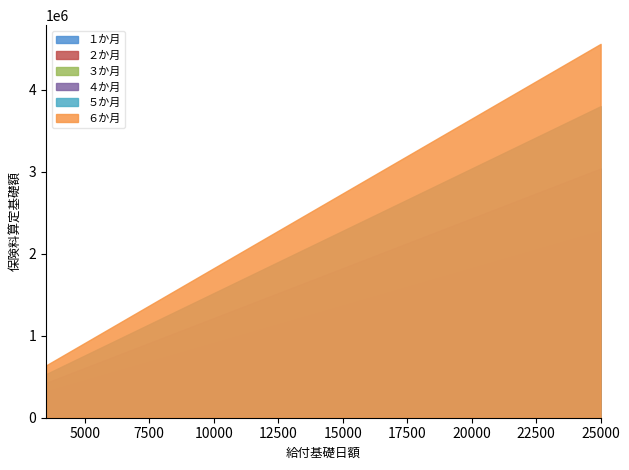

At which category is the sum across all series the highest?

25000